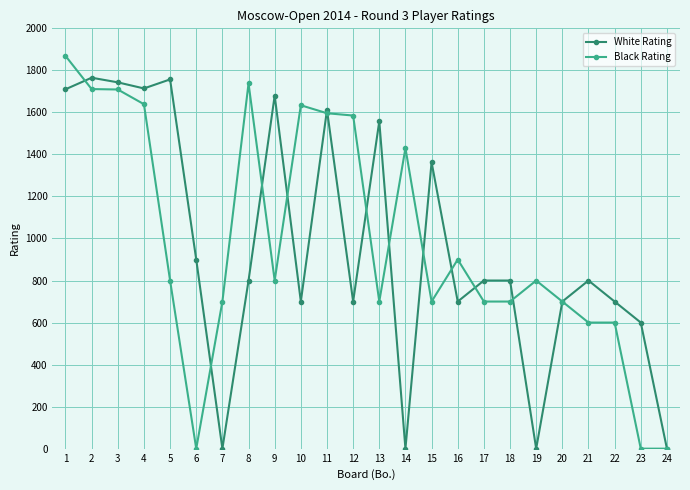

What is the total value across all series at 12?

2285